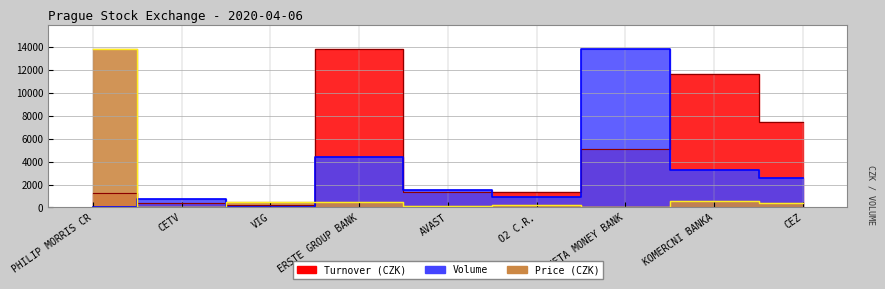

Reading left to right, transcribe all the data shown in this chart.

Price (CZK): PHILIP MORRIS CR=13840.0	CETV=76.3	VIG=496.0	ERSTE GROUP BANK=476.0	AVAST=125.0	O2 C.R.=209.0	MONETA MONEY BANK=53.8	KOMERCNI BANKA=522.0	CEZ=418.0
Volume: PHILIP MORRIS CR=12.8	CETV=703.3	VIG=61.6	ERSTE GROUP BANK=4386.6	AVAST=1537.8	O2 C.R.=926.8	MONETA MONEY BANK=13840.0	KOMERCNI BANKA=3276.7	CEZ=2590.6
Turnover (CZK): PHILIP MORRIS CR=1231.0	CETV=371.3	VIG=208.8	ERSTE GROUP BANK=13840.0	AVAST=1330.6	O2 C.R.=1347.4	MONETA MONEY BANK=5108.3	KOMERCNI BANKA=11707.8	CEZ=7510.3